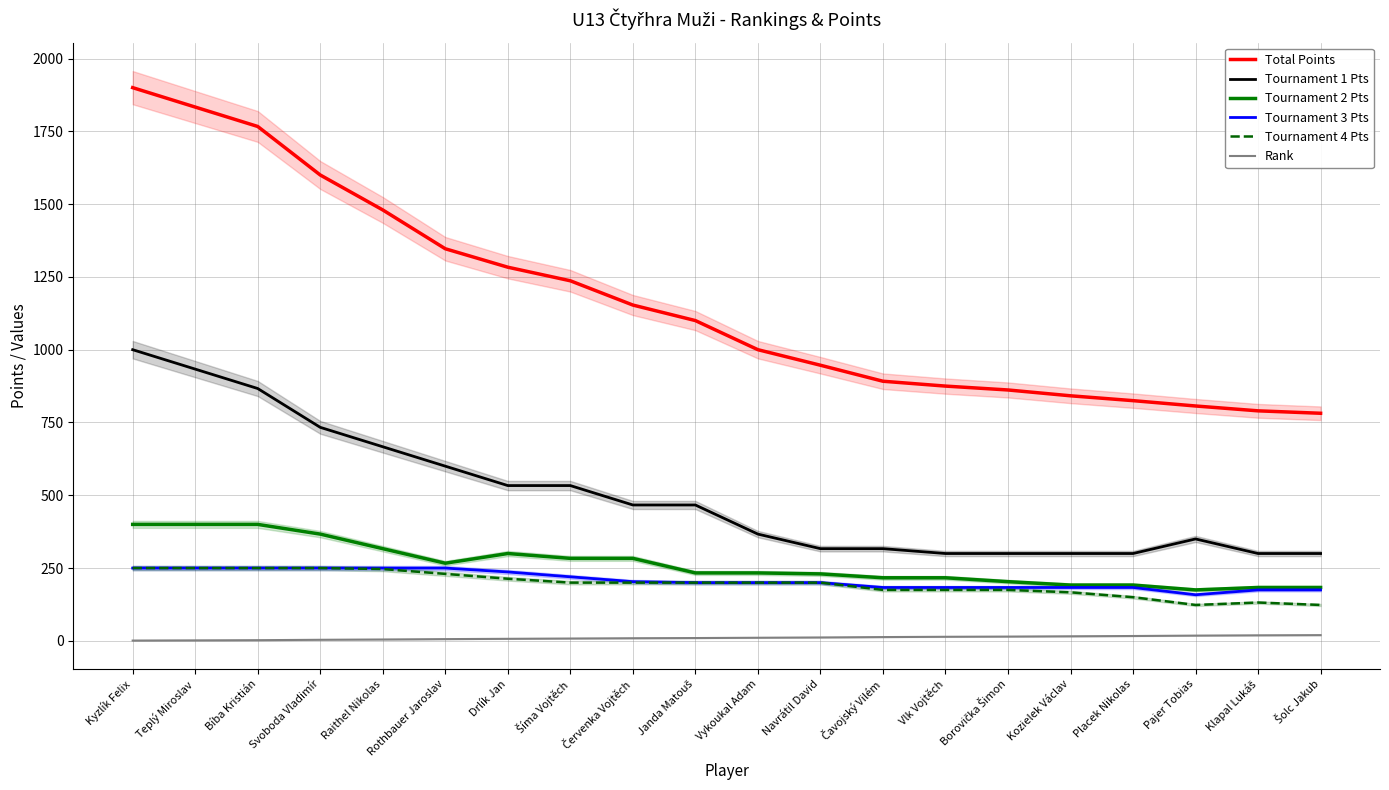

The value of Tournament 3 Pts at Klapal Lukáš is 175.0. True or false?

True